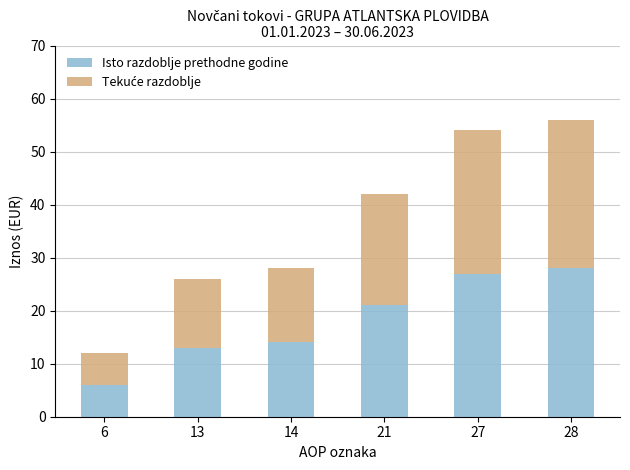

Which category has the lowest value in the Isto razdoblje prethodne godine series?

6